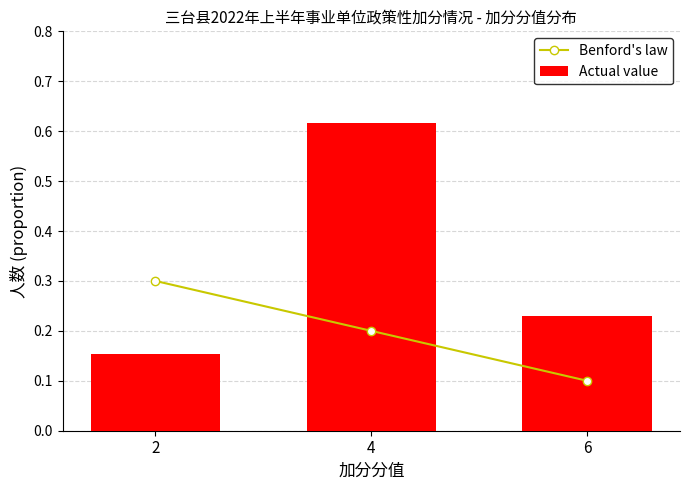

What are all the series names shown in the legend?

Benford's law, Actual value